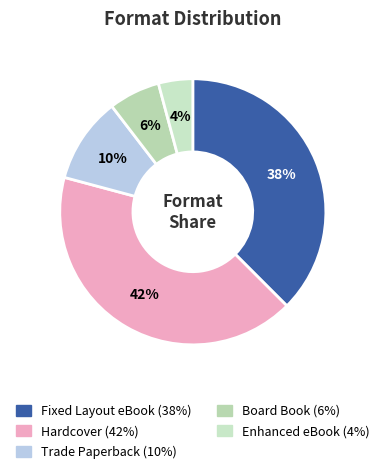

Rank the categories by value from highest to lowest.

Hardcover, Fixed Layout eBook, Trade Paperback, Board Book, Enhanced eBook